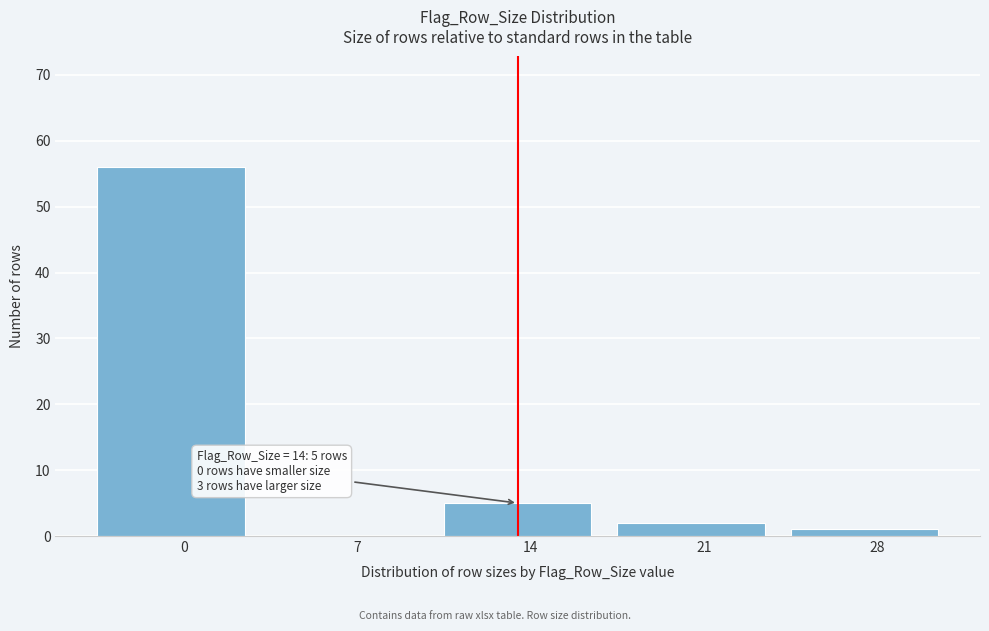

Reading left to right, what are all the values shown in this chart?

0=56	7=0	14=5	21=2	28=1